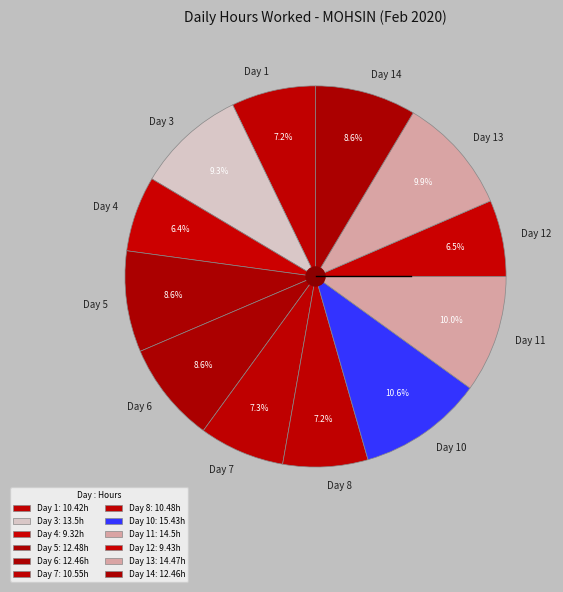

Which has a higher value, Day 5 or Day 12?

Day 5